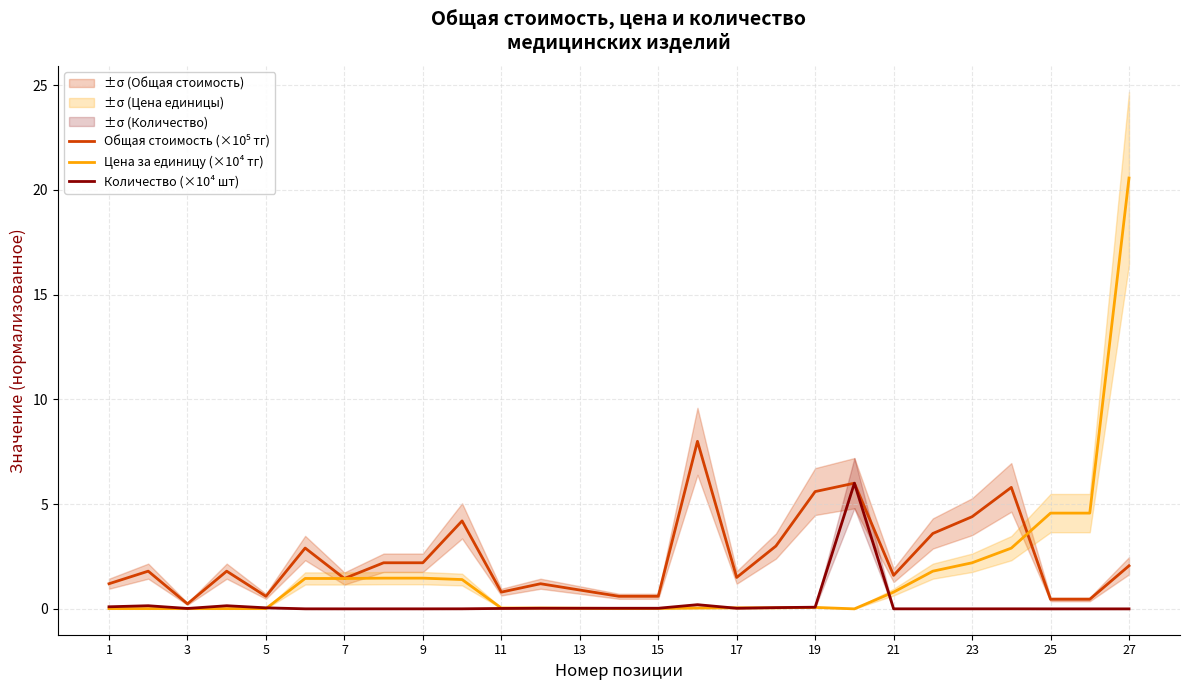

How many interior local peaks does the Количество (×10⁴ шт) series have?

4